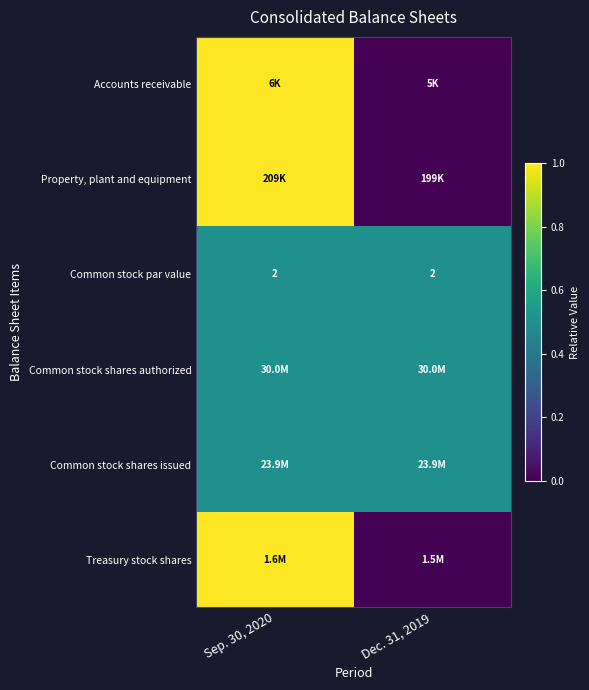

The Common stock par value series shows 1.3 at Sep. 30, 2020. True or false?

False